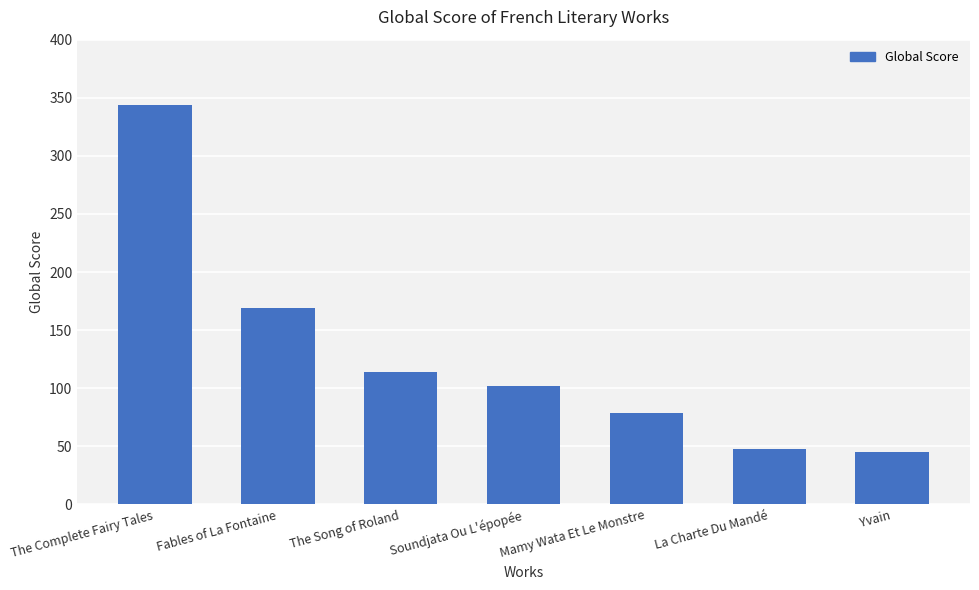

What is the difference between the values at The Complete Fairy Tales and Yvain?

299